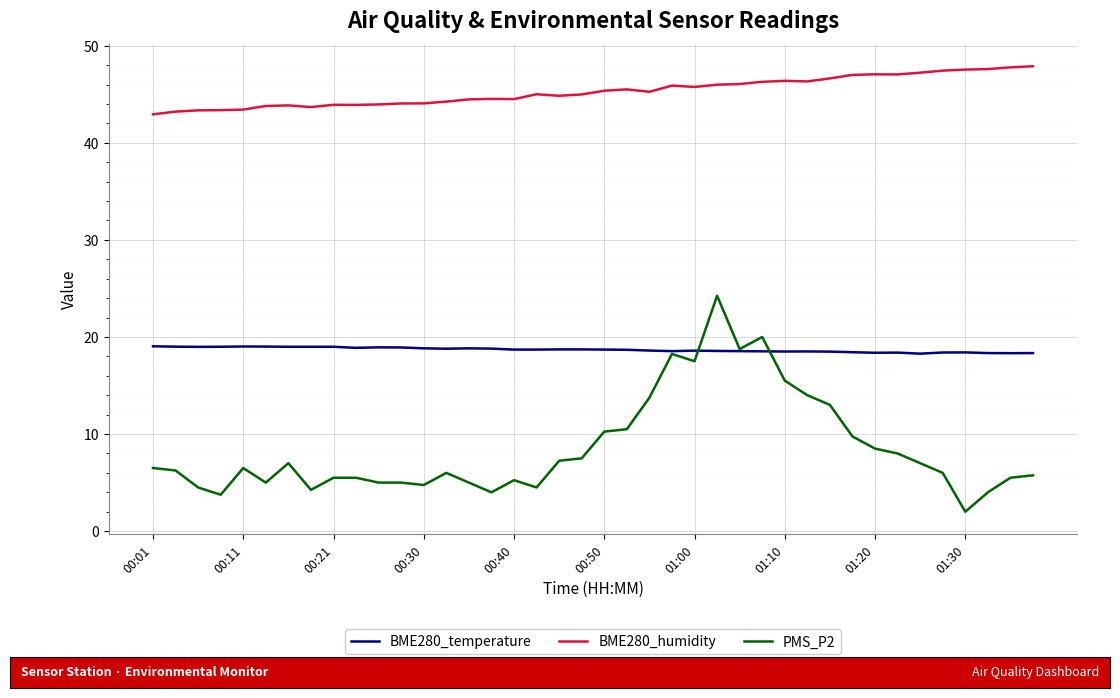

Which series has the widest spread of values?

PMS_P2